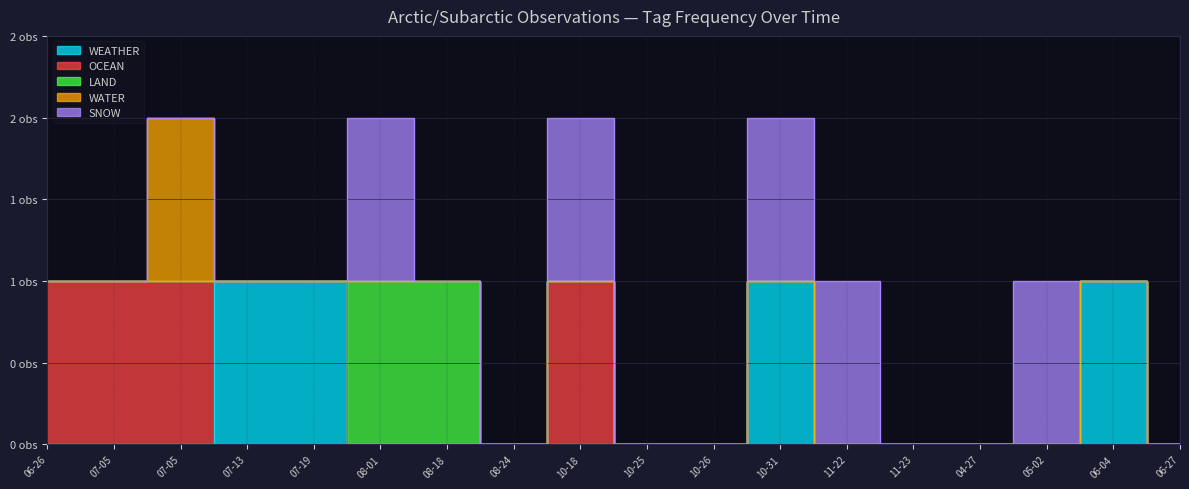

Which has a higher value, 2023-11-23 or 2024-05-02?

2023-11-23